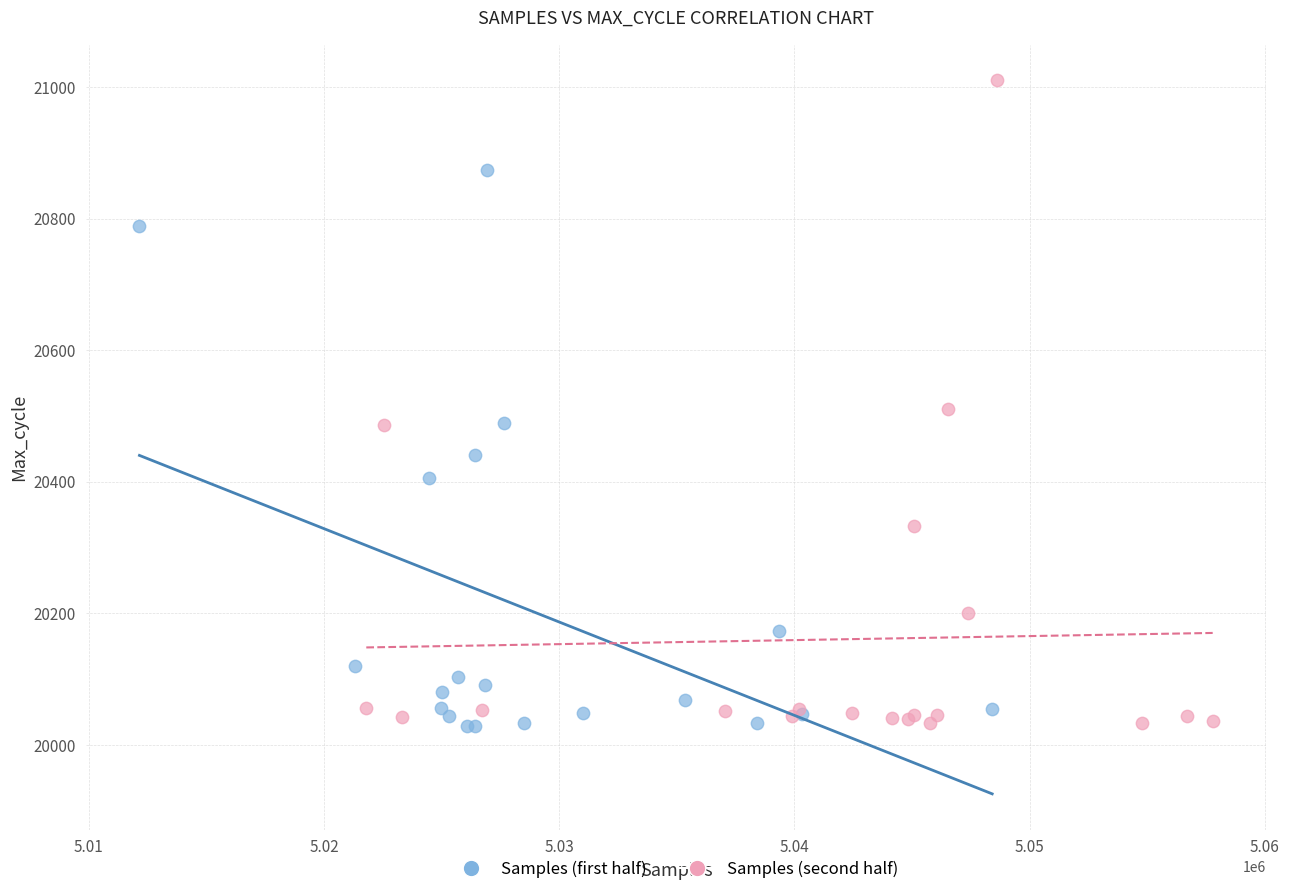

Which series has the widest spread of Y values?

Samples (second half)